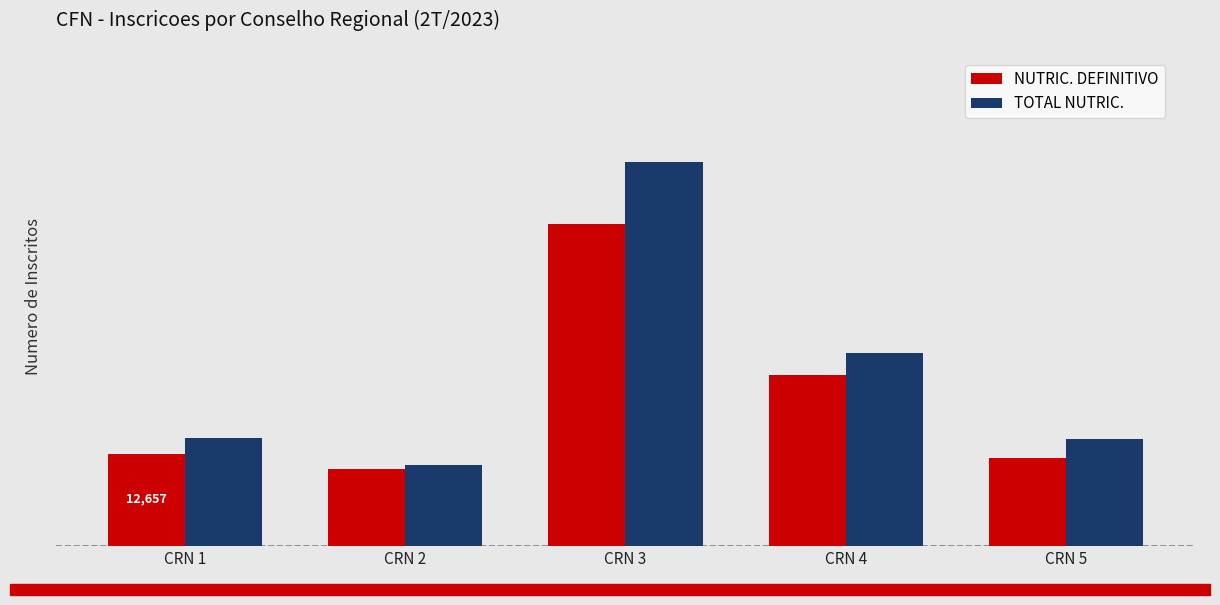

List the series in order of their overall mean, lowest first.

NUTRIC. DEFINITIVO, TOTAL NUTRIC.